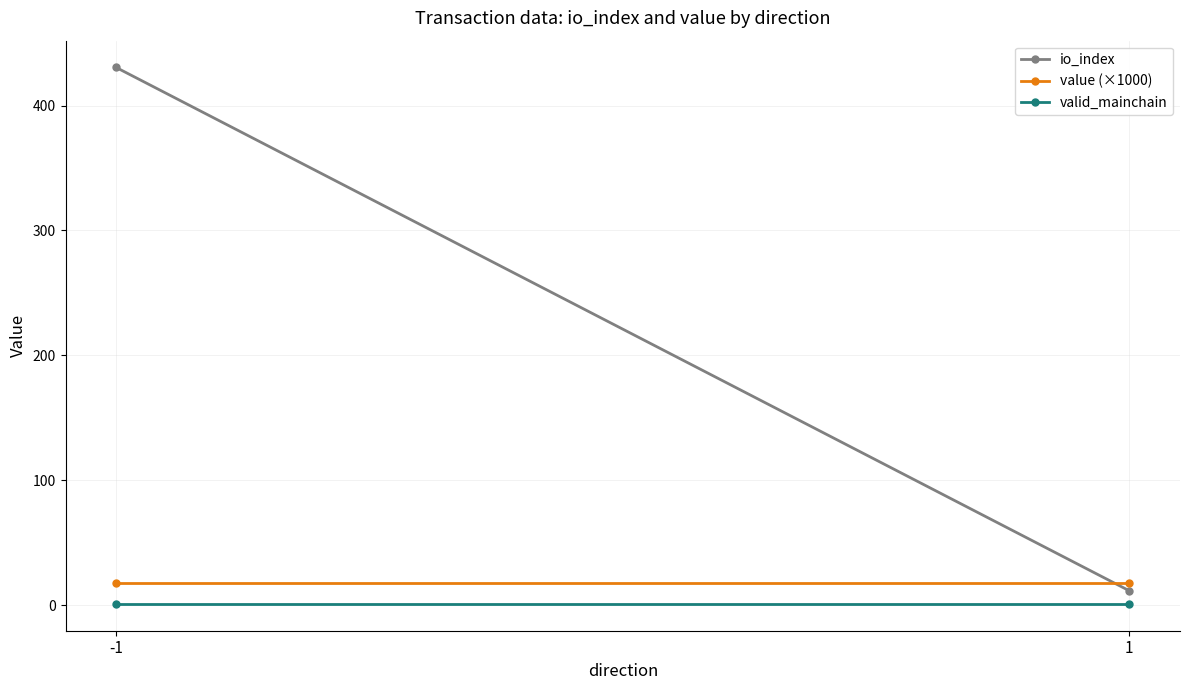

At how many categories does at least one series exceed 289?

1